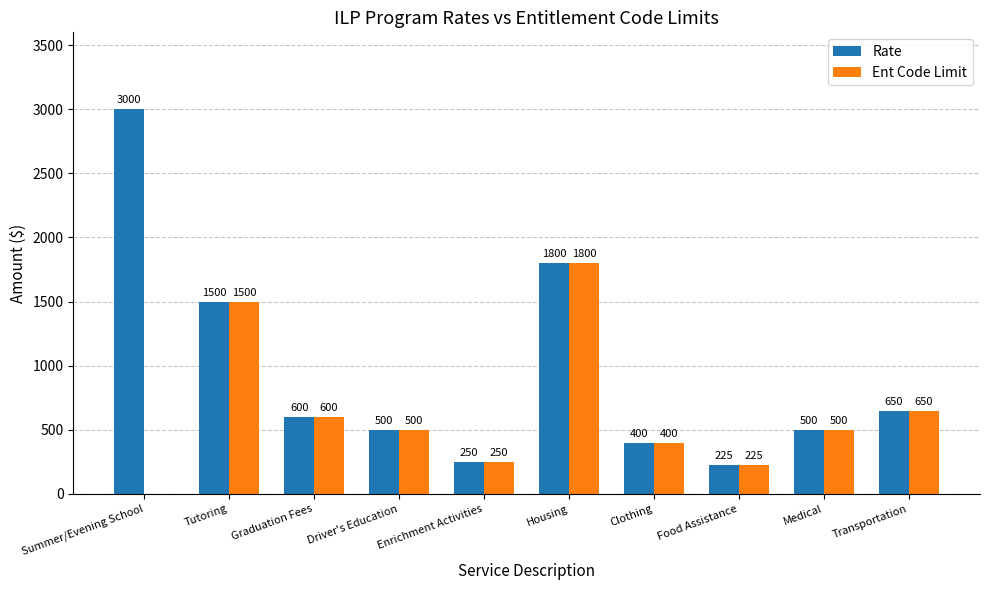

What is the sum of all Rate values?

9425